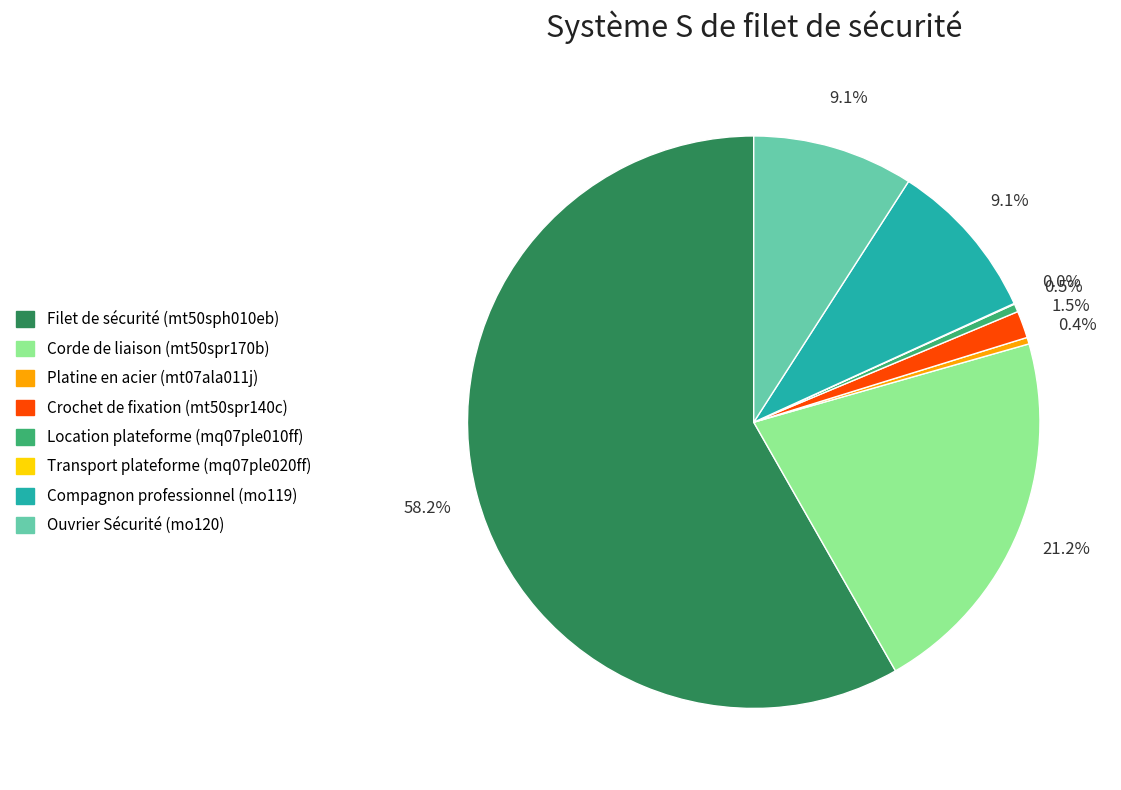

Is it true that Filet de sécurité (mt50sph010eb) is 58% of the pie?

True